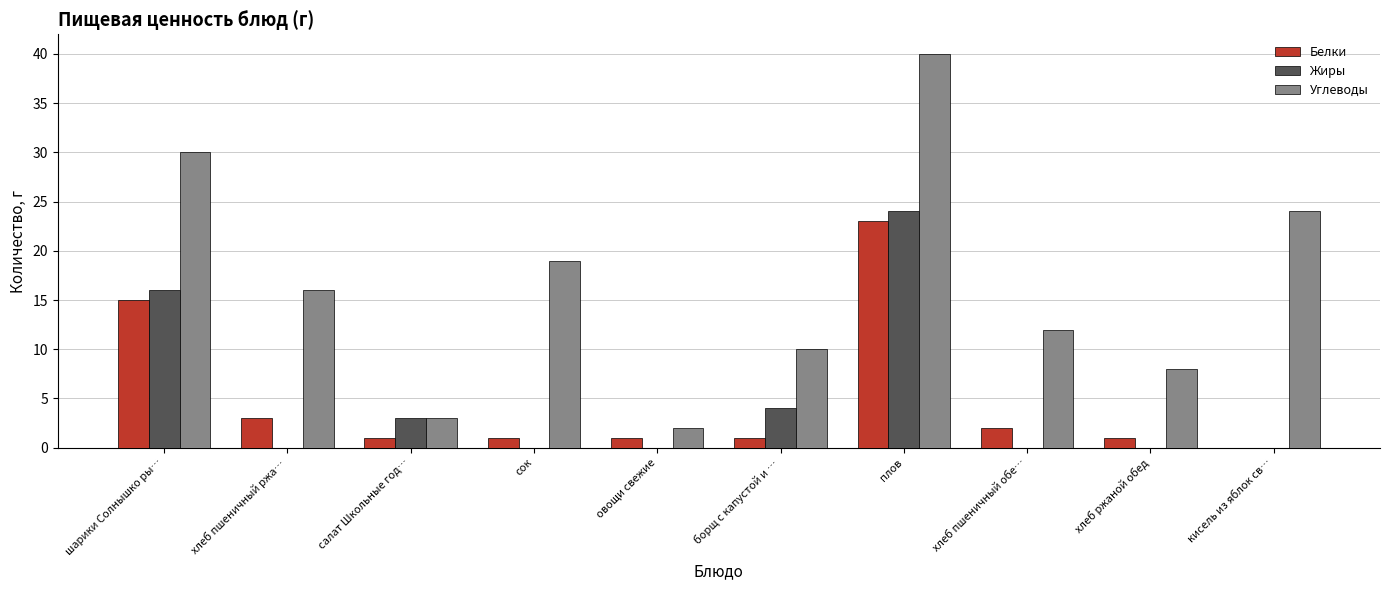

The Углеводы series shows 40 at плов. True or false?

True